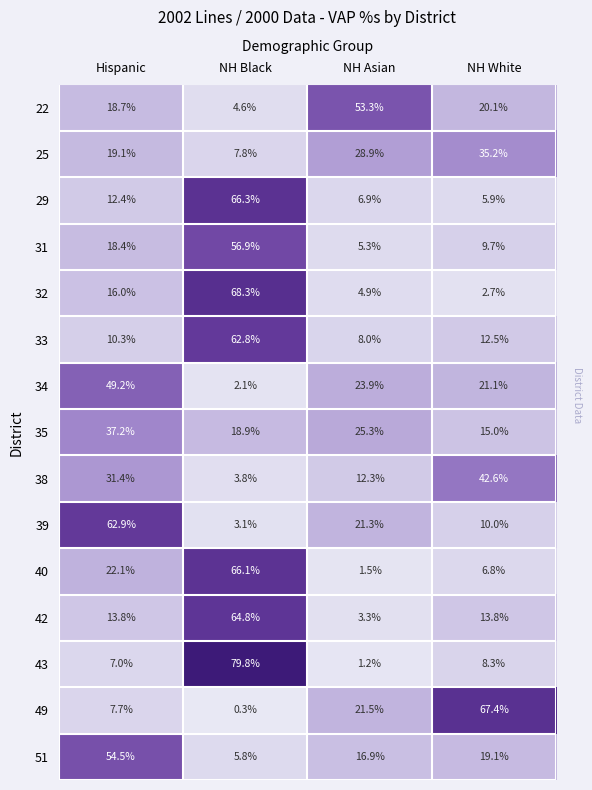

Where does the 31 series first go above 18?

Hispanic